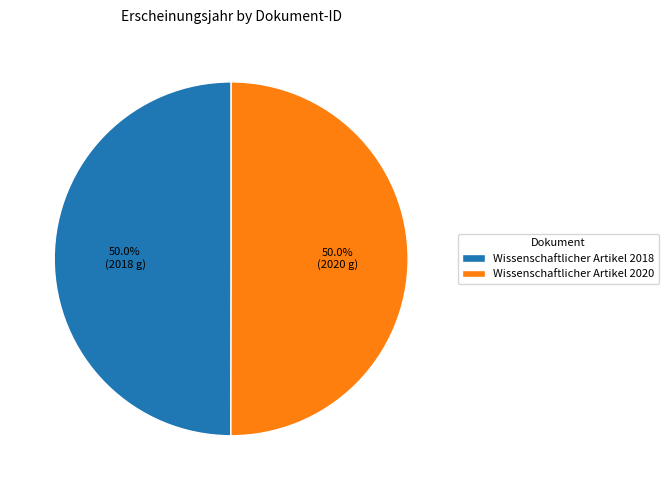

Do Wissenschaftlicher Artikel 2020 and Wissenschaftlicher Artikel 2018 together represent more than half of the pie?

Yes